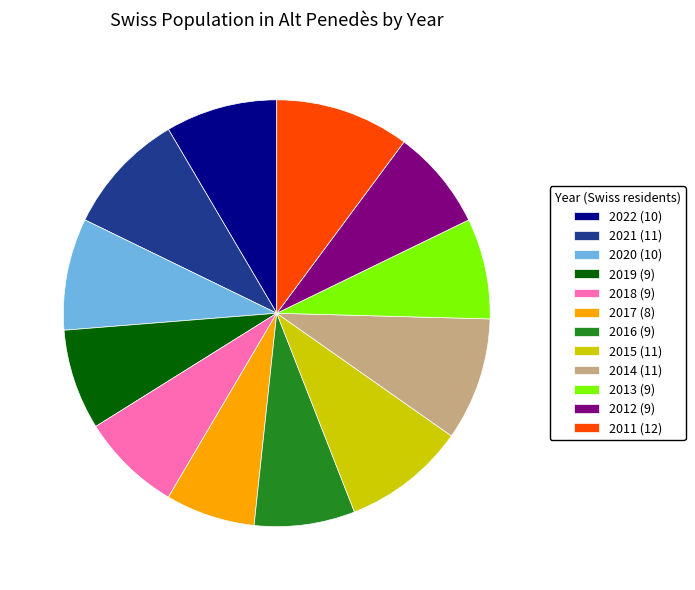

Is it true that 2013 (9) is 8% of the pie?

True